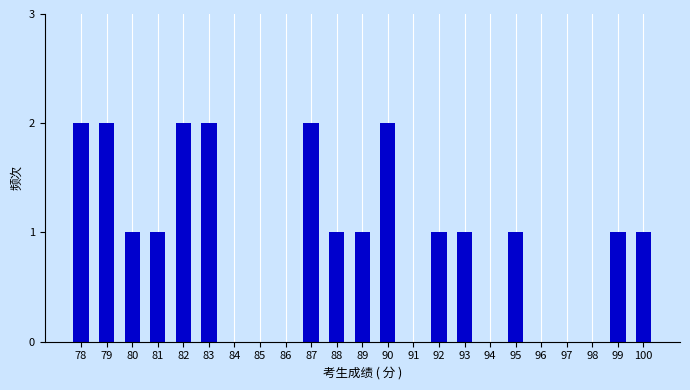

Count the number of data series in this chart.

1